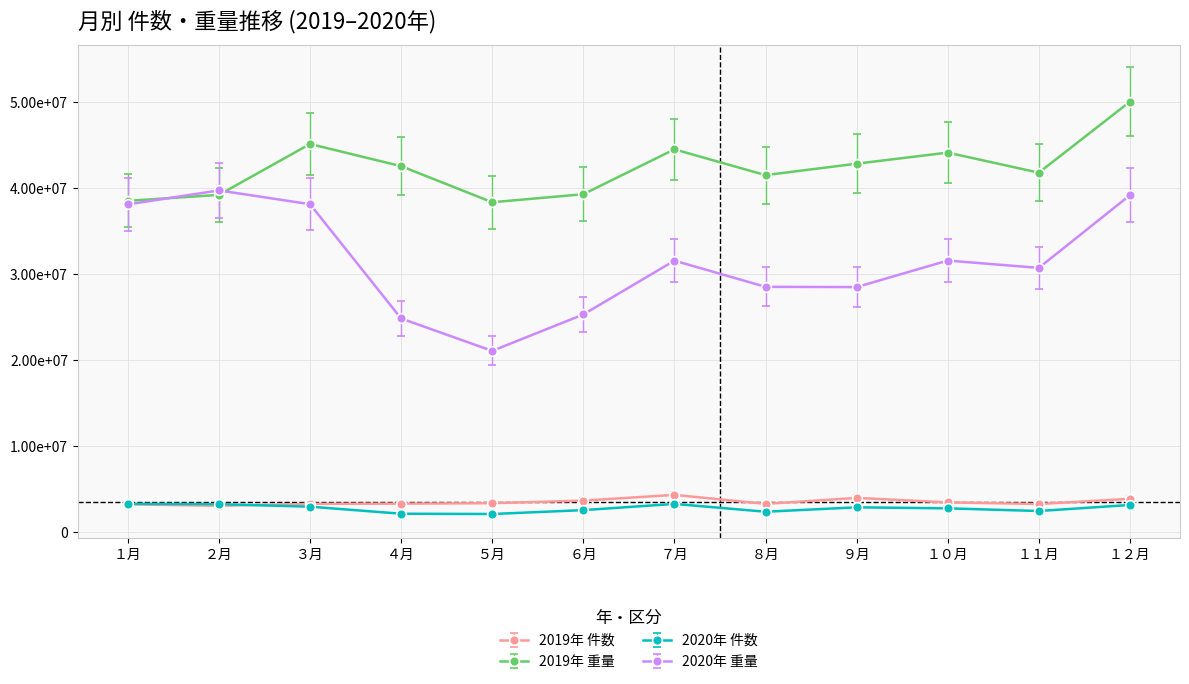

Rank the series at １０月 from highest to lowest value.

2019年 重量, 2020年 重量, 2019年 件数, 2020年 件数